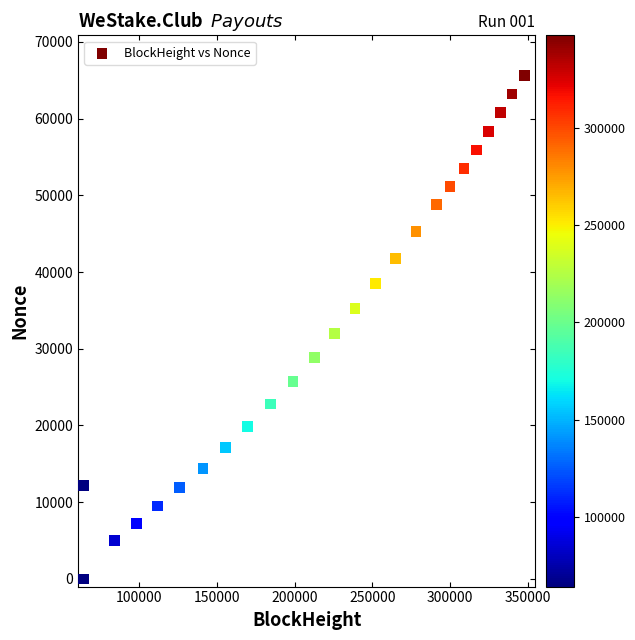

What Y value in the scatter plot is closest to 32800?

31986